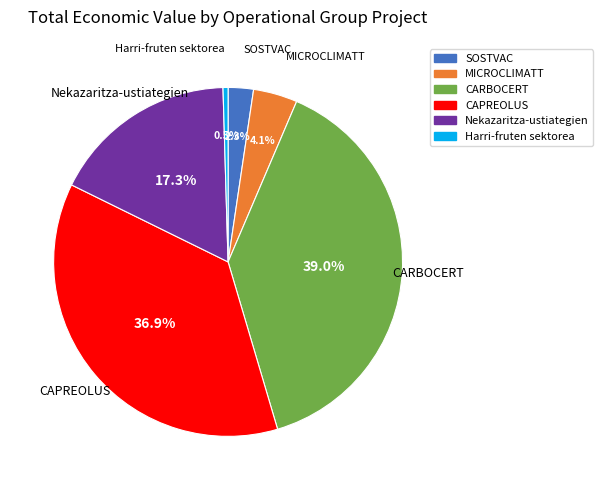

Which has a higher value, SOSTVAC or CAPREOLUS?

CAPREOLUS